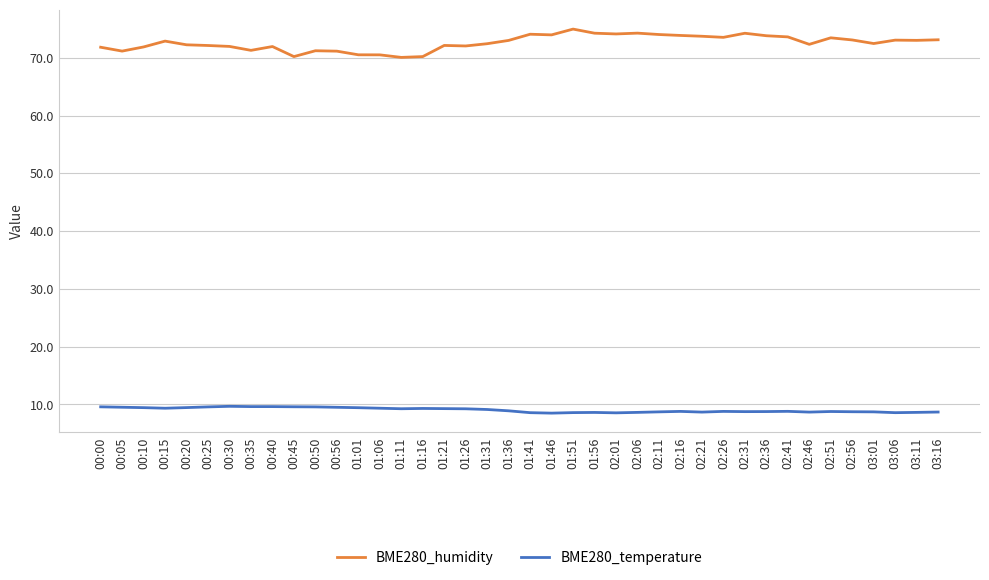

What is the sum of the BME280_temperature values at 00:40 and 02:16?

18.4